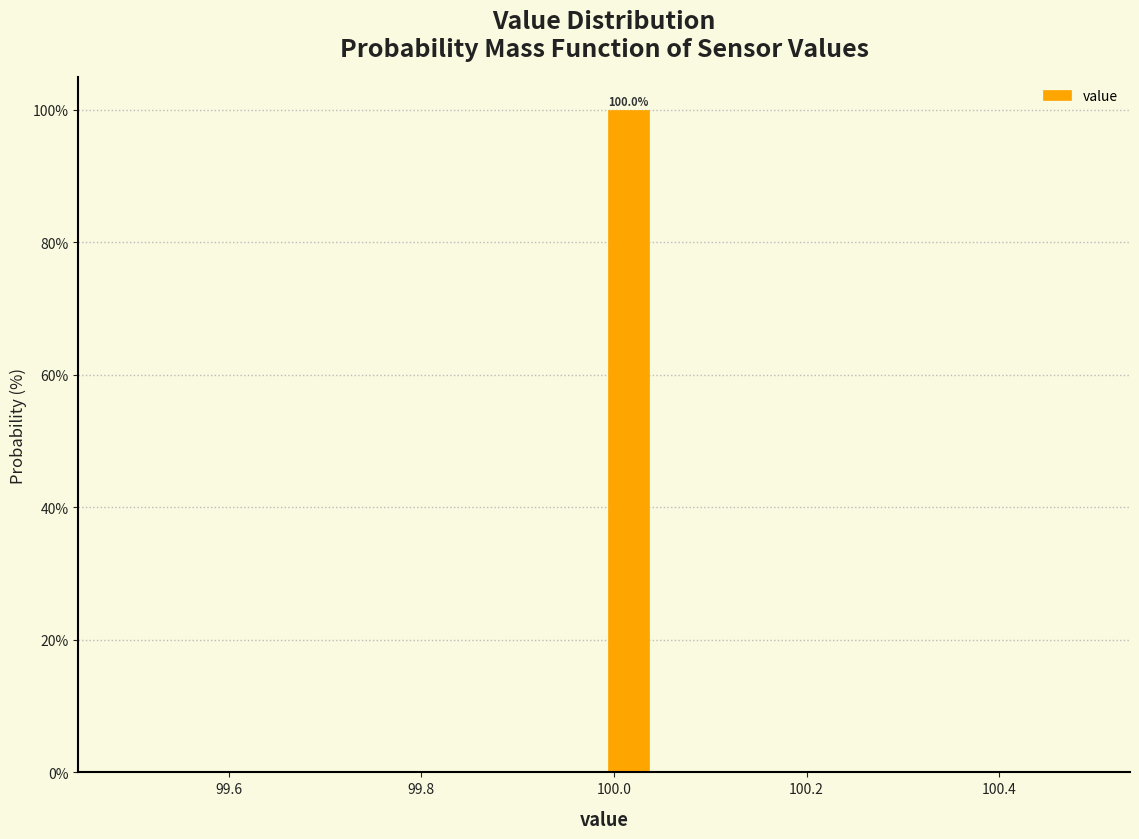

Around what value on the x-axis is the tallest bar? Give the approximate position of its centre, as read against the axis.

100.02